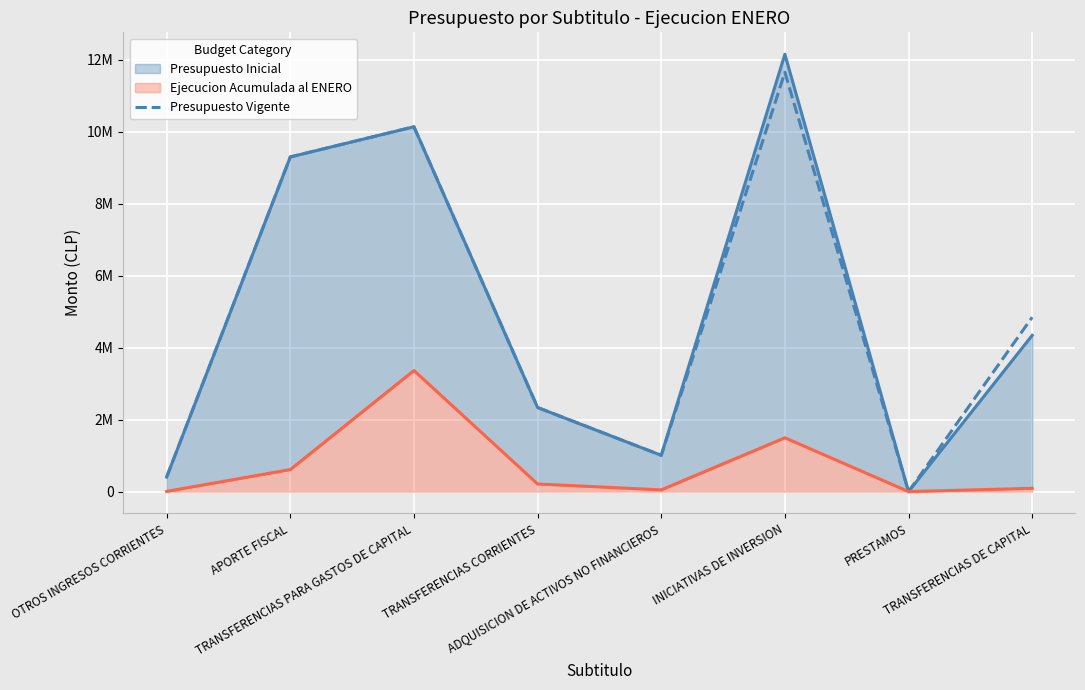

Rank the categories by value from highest to lowest.

INICIATIVAS DE INVERSION, TRANSFERENCIAS PARA GASTOS DE CAPITAL, APORTE FISCAL, TRANSFERENCIAS DE CAPITAL, TRANSFERENCIAS CORRIENTES, ADQUISICION DE ACTIVOS NO FINANCIEROS, OTROS INGRESOS CORRIENTES, PRESTAMOS